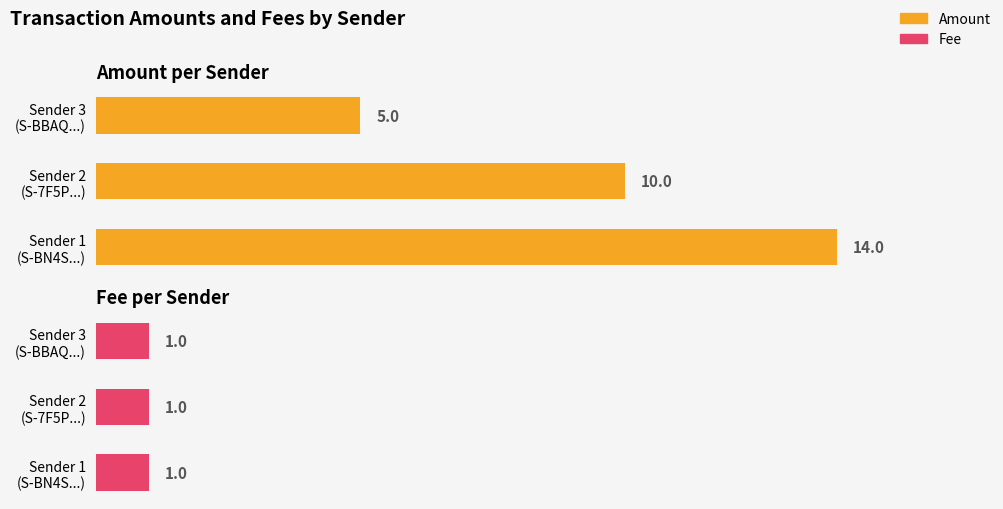

Are the bars grouped side by side (vs. stacked)?

Yes